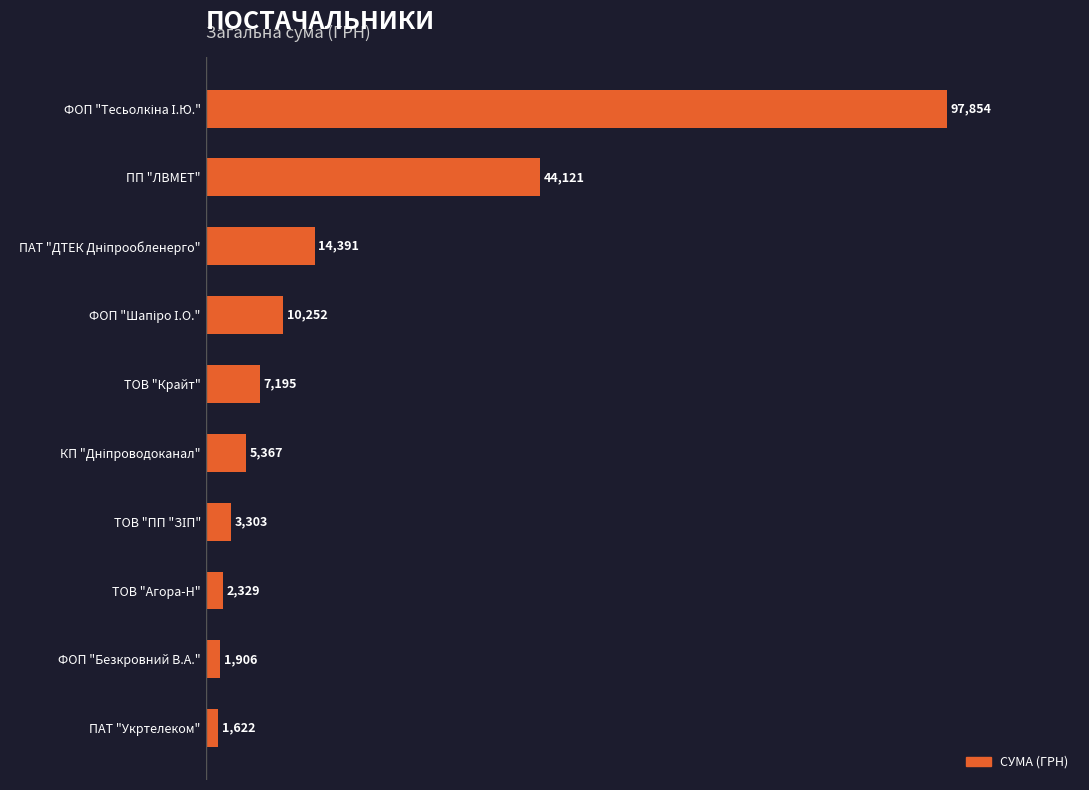

What is the average value?

18833.9